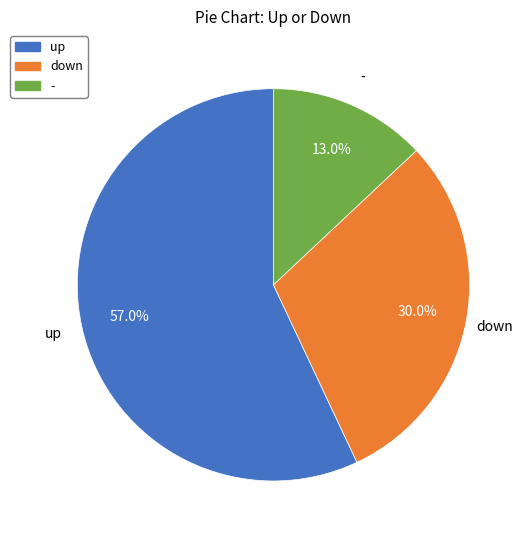

What is the ratio of the value at down to the value at up?

0.5